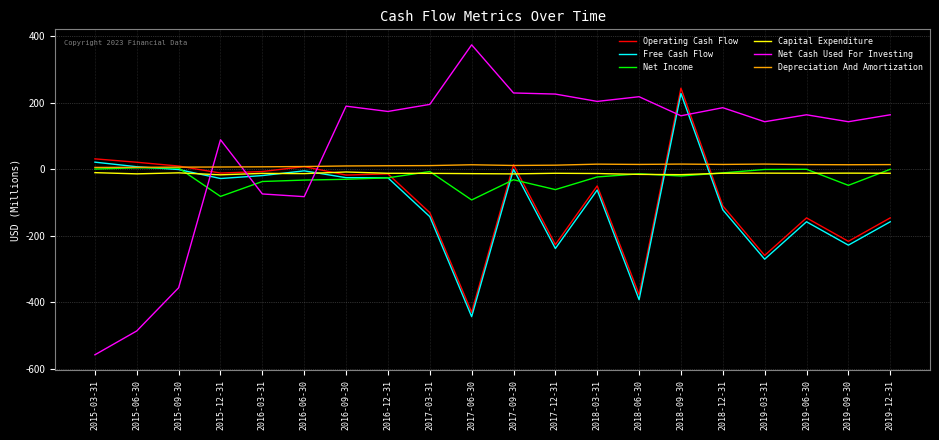

Which label corresponds to the smallest value in the chart?

2015-03-31